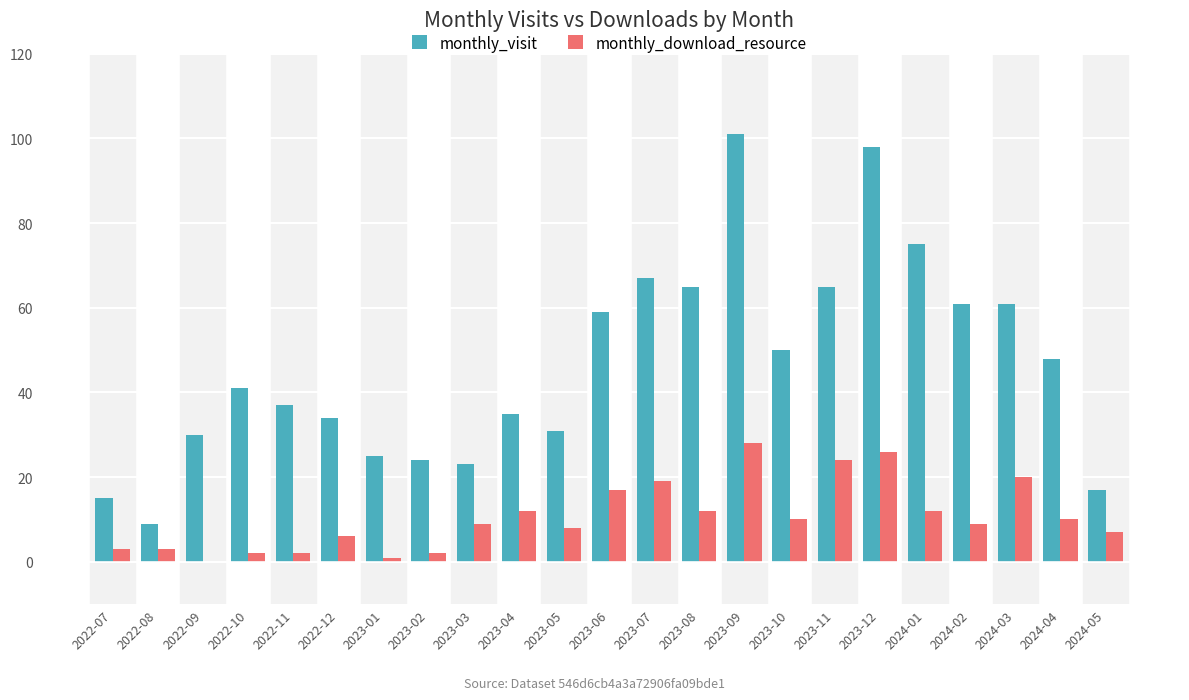

Is it true that monthly_download_resource equals 14 at 2022-09?

False